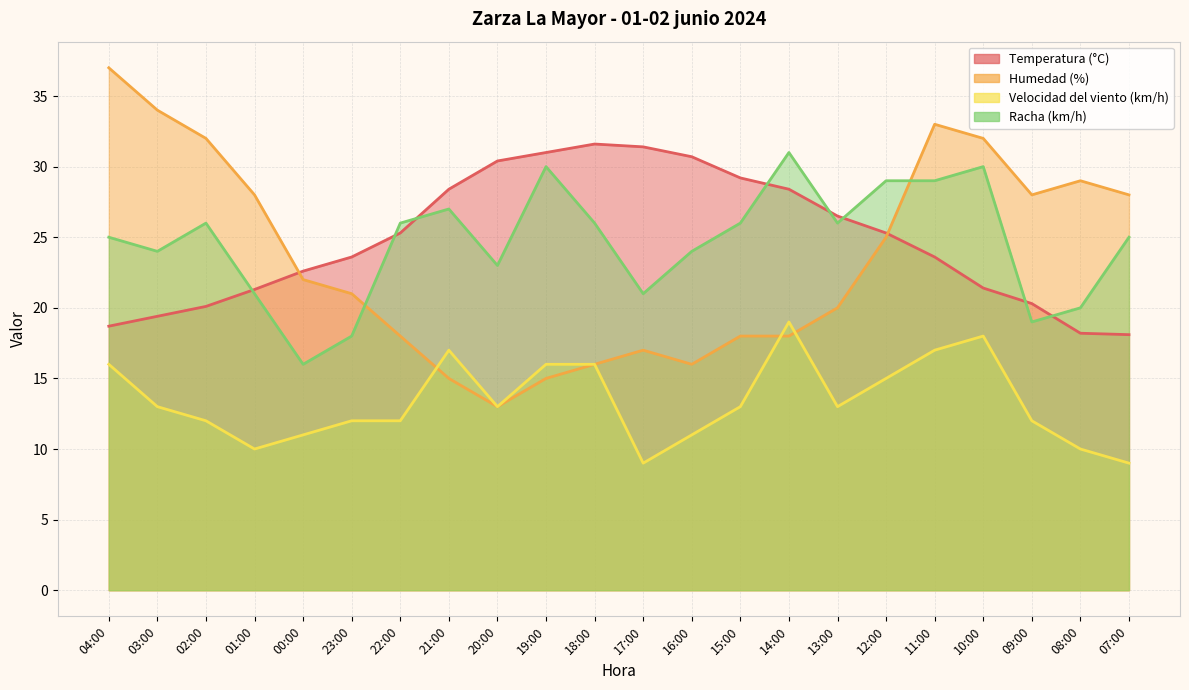

After their last crossing, which series has the higher values: Racha (km/h) or Temperatura (°C)?

Racha (km/h)